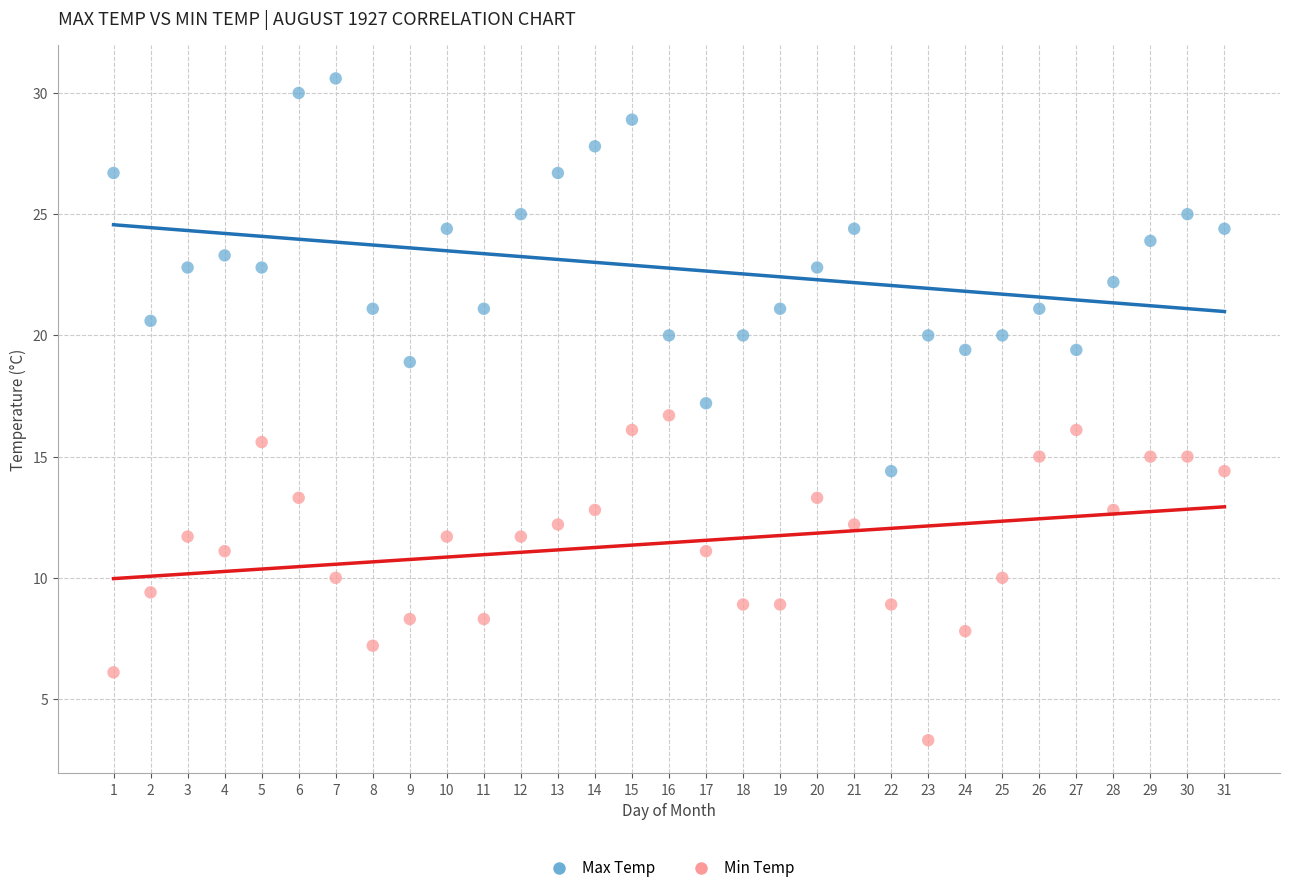

What is the X range (max minus min) for the scatter plot?

30.0